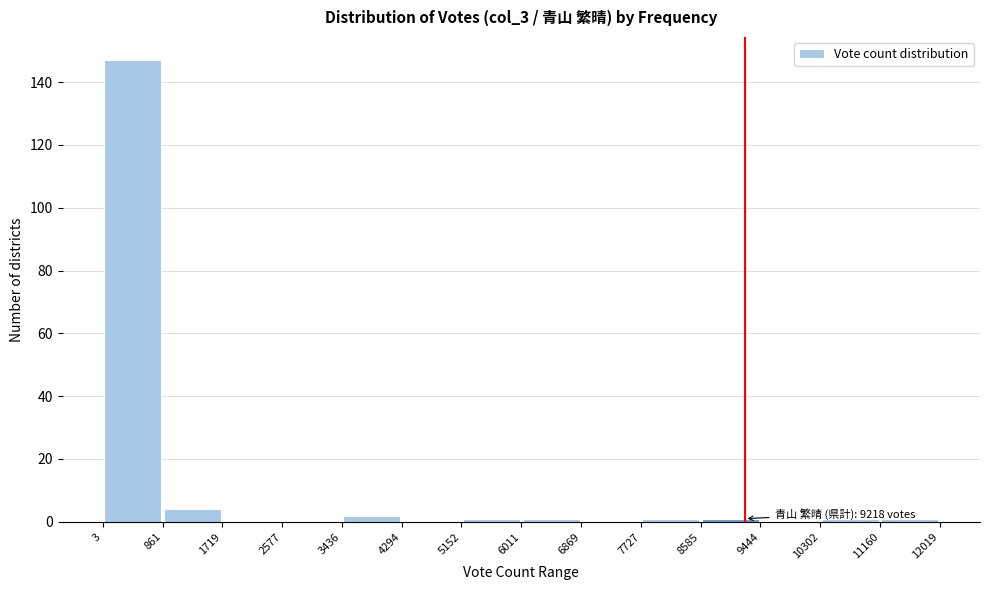

Over which range of the x-axis is the bar tallest?

3 to 861